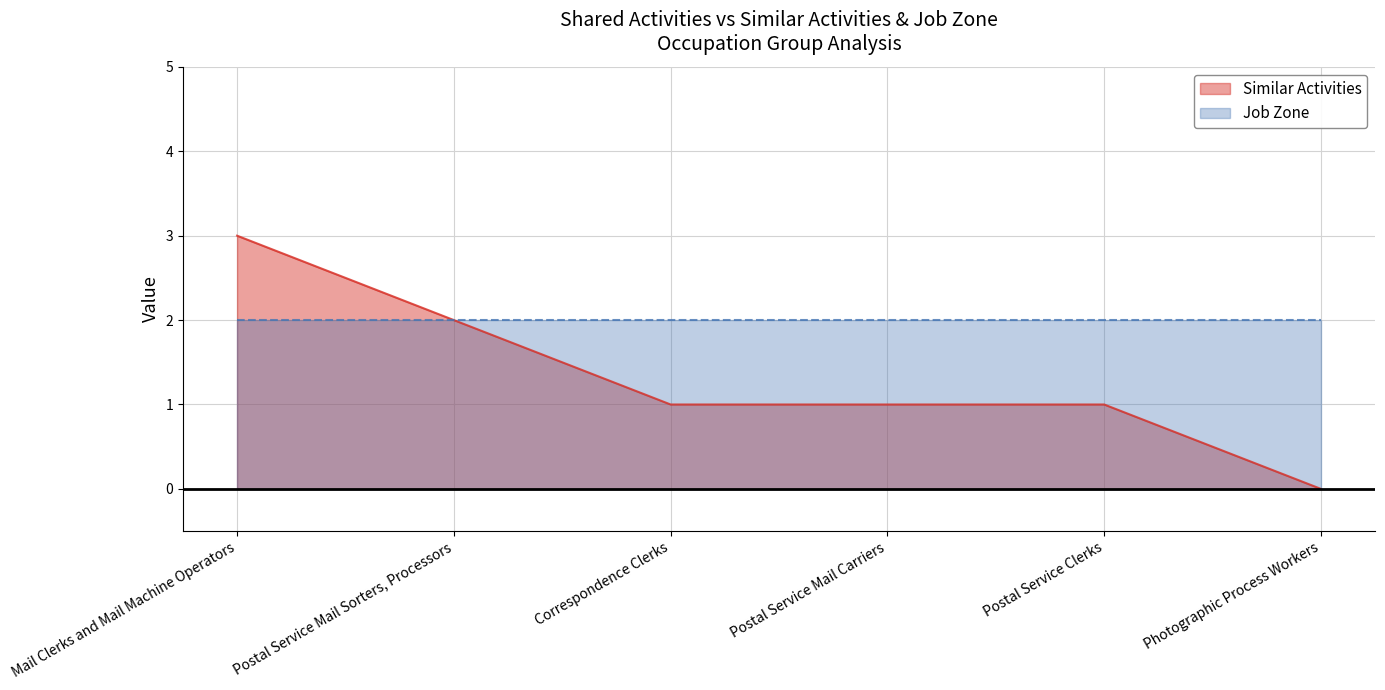

What is the label of the 4th point from the left?

Postal Service Mail Carriers